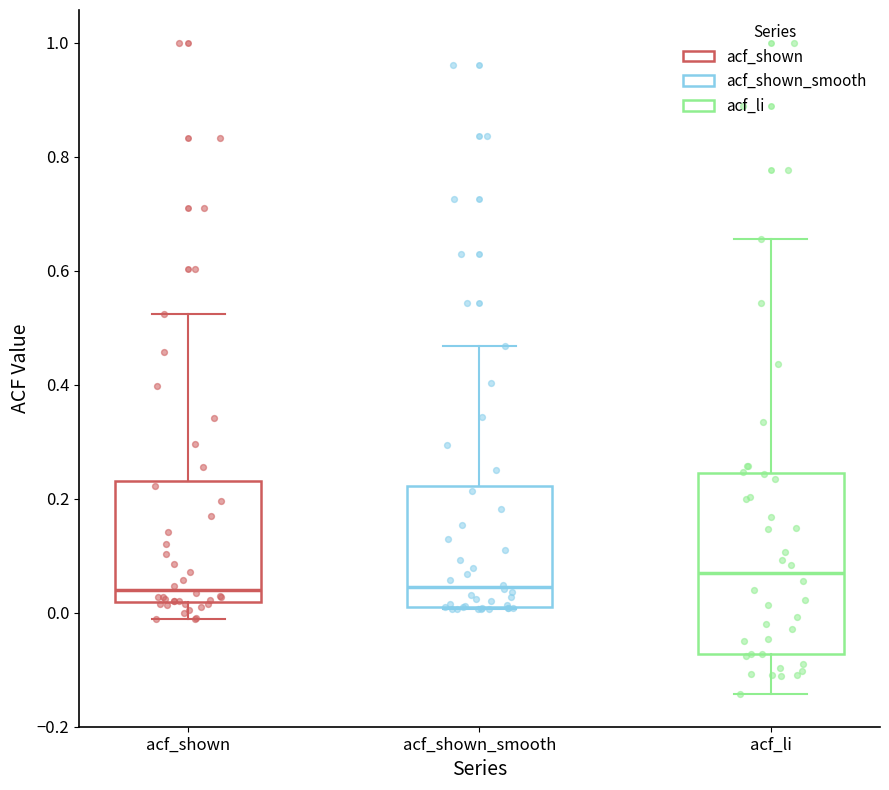

Comparing the boxes themselves (not the whiskers), which one is the tallest?

acf_li